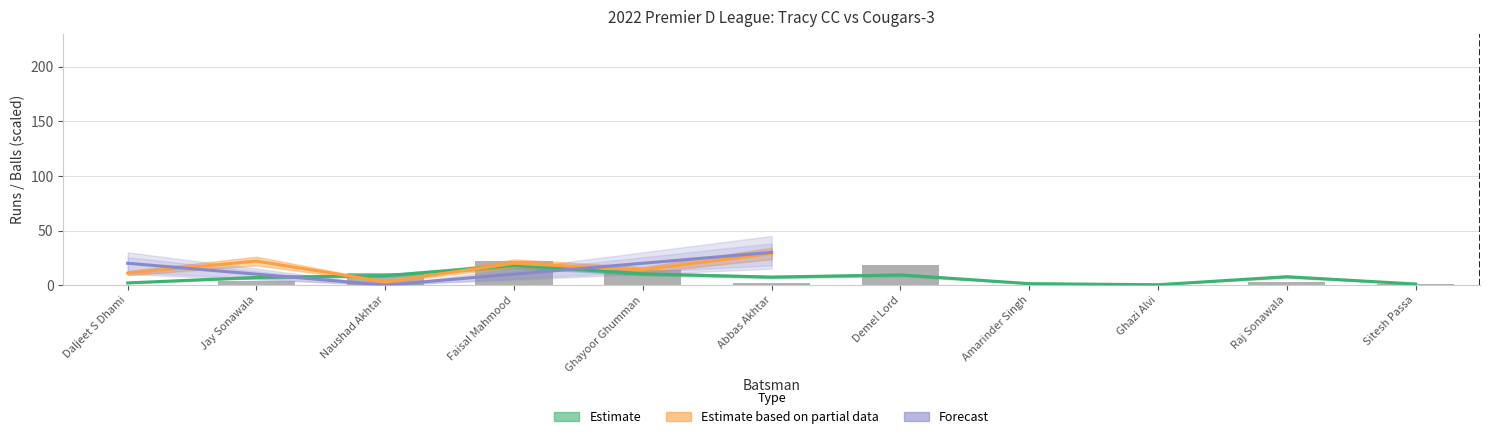

The value of Runs at Amarinder Singh is -8.5. True or false?

False